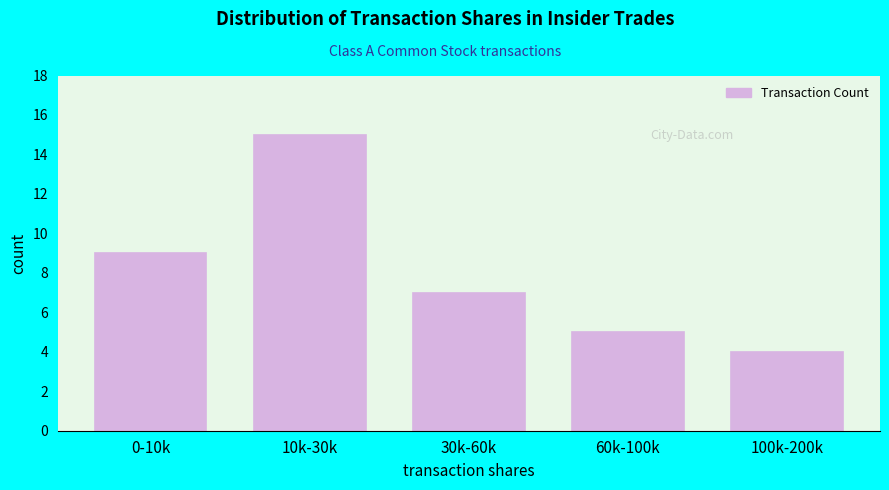

Reading right to left, extract all data points from this chart.

100k-200k=4	60k-100k=5	30k-60k=7	10k-30k=15	0-10k=9